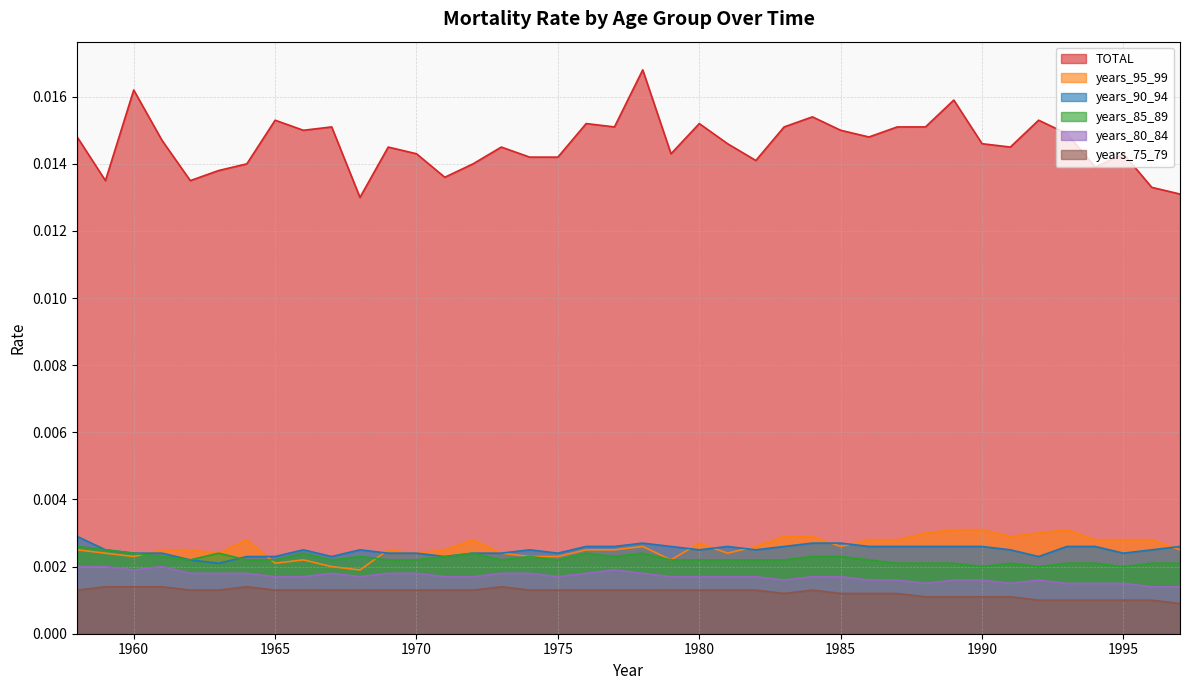

The value of years_85_89 at 1988 is 0.0. True or false?

False